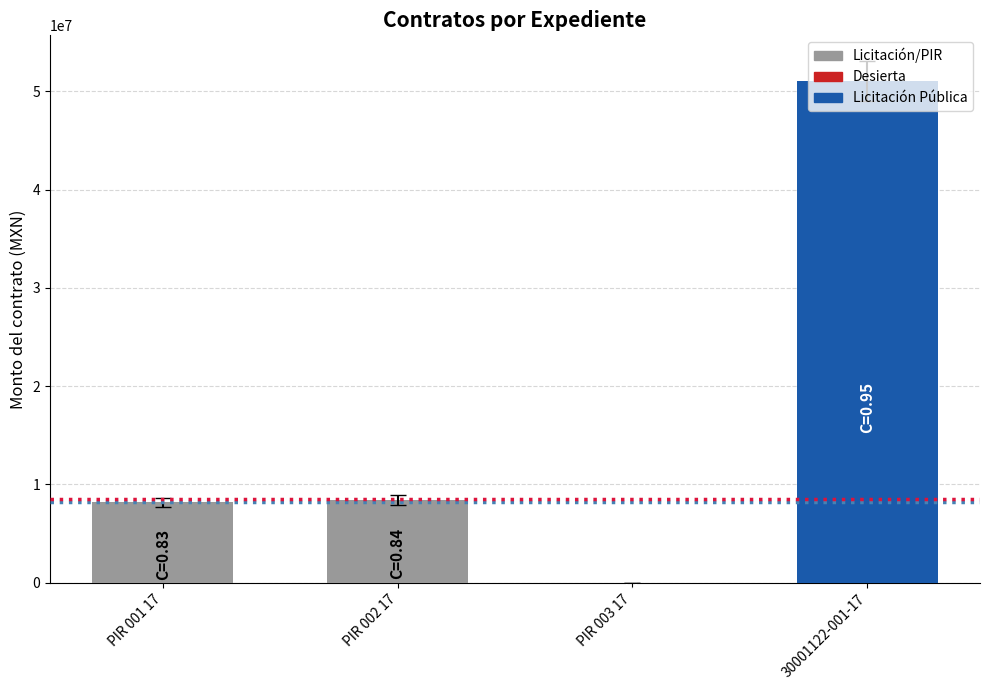

What is the change in value from PIR 003 17 to 30001122-001-17?

+51047649.6